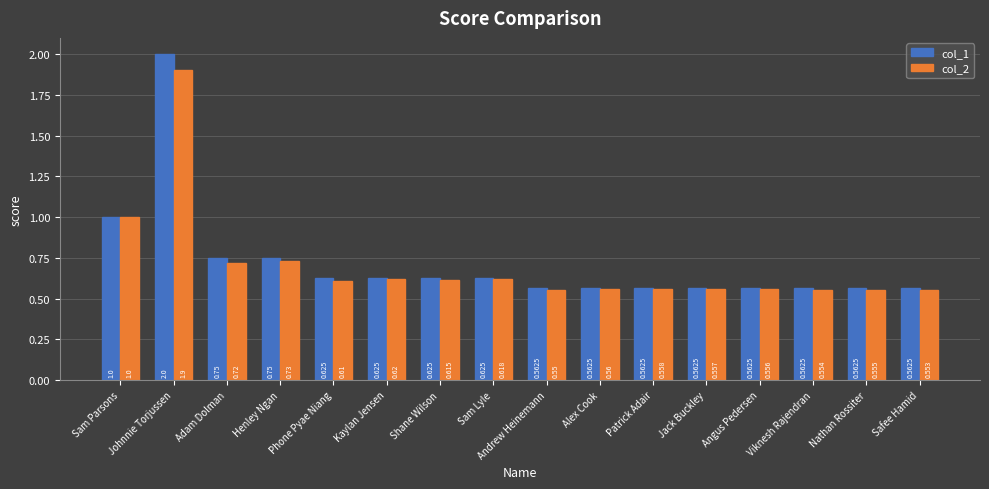

True or false: col_2 has a value of 0.4 at Sam Lyle.

False